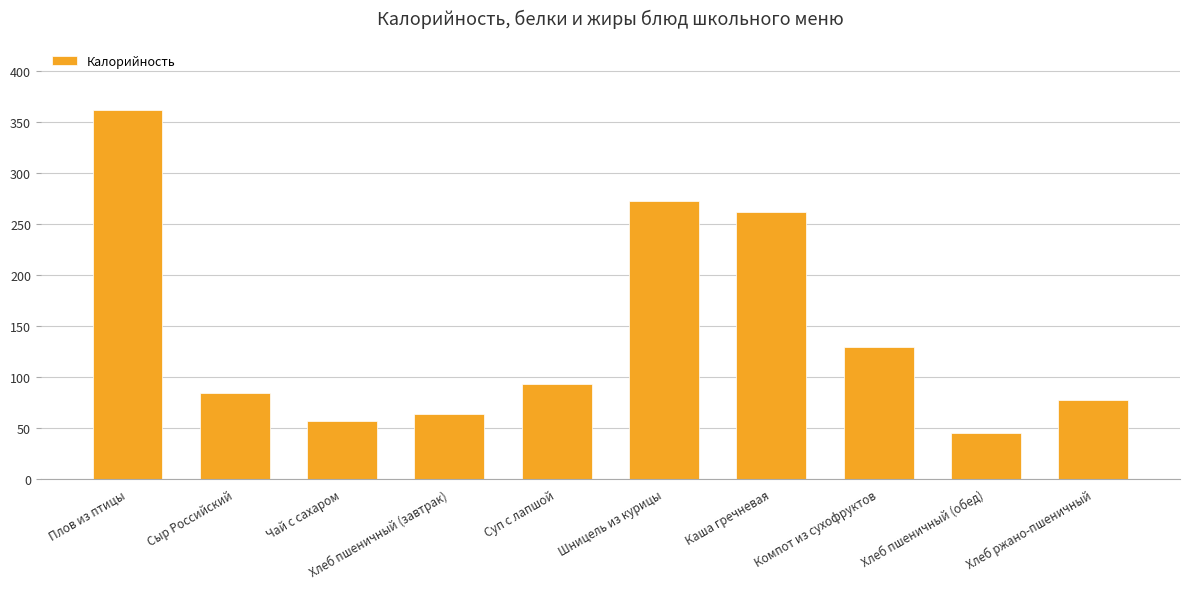

True or false: the data shows 448.1 at Шницель из курицы.

False